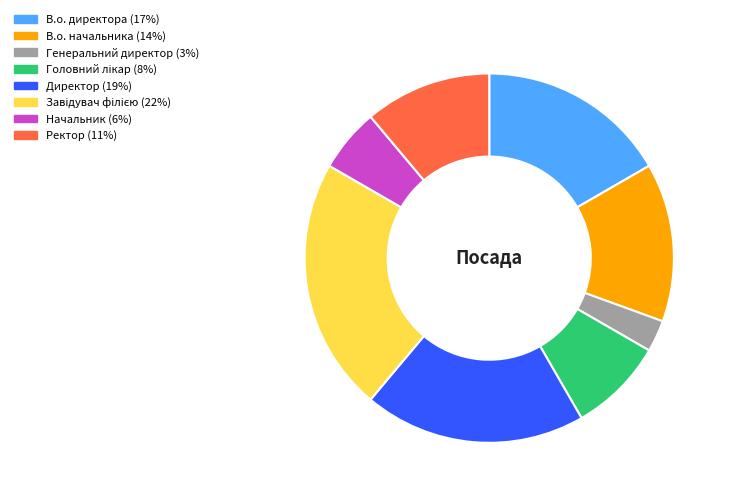

Combined, do В.о. директора (17%) and Генеральний директор (3%) account for over 50%?

No